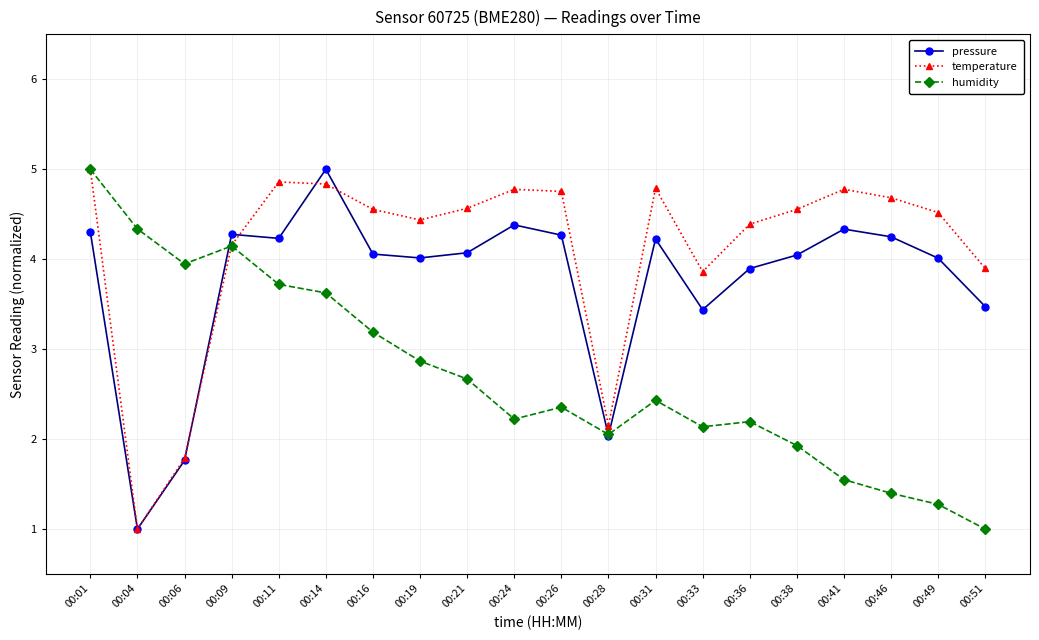

Which series has the largest total across all categories?

temperature